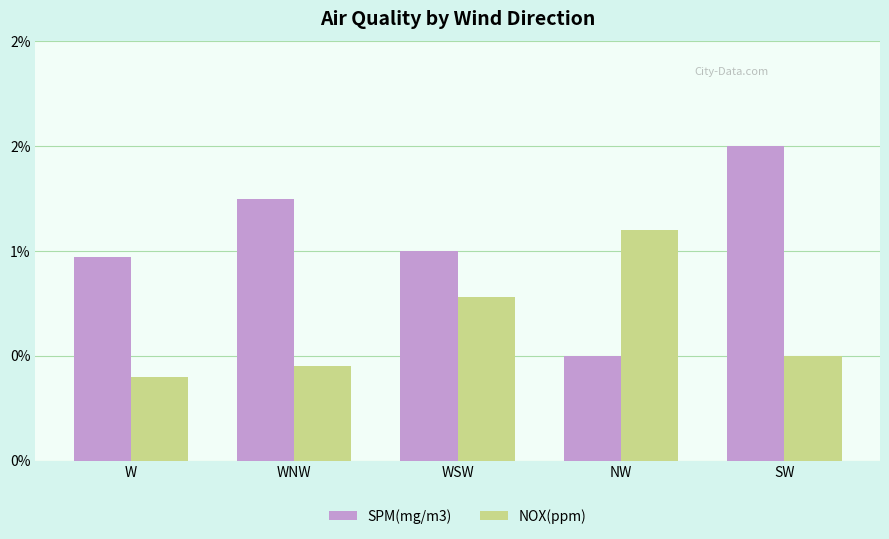

Which has a higher value, NW or SW?

SW